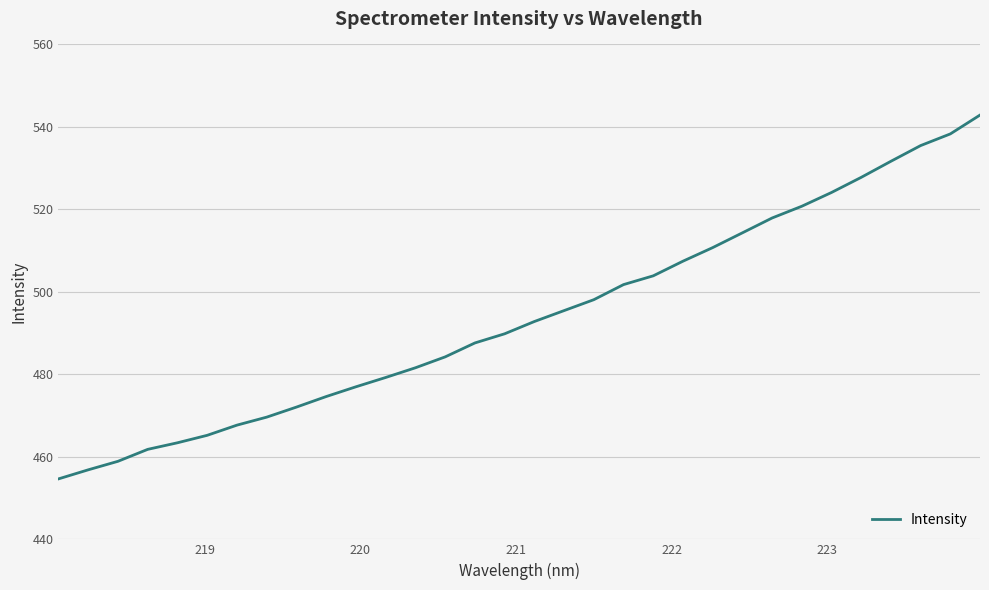

What is the maximum value shown in the chart?

542.9